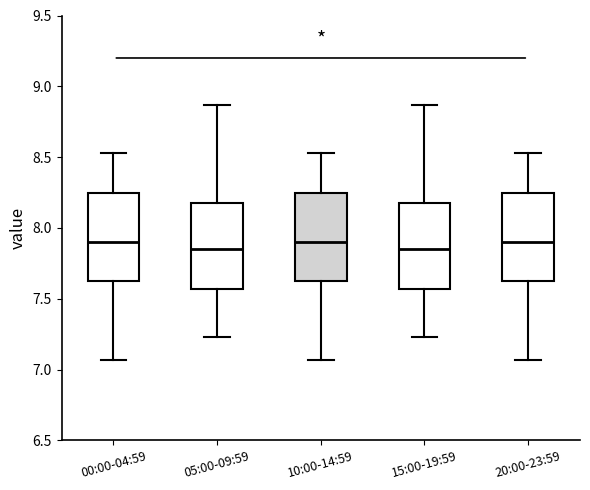

Where is the lower edge of the box for 10:00-14:59 on the y-axis? The values are not printed on the chart, so give them approximately, as read against the axis.

7.60